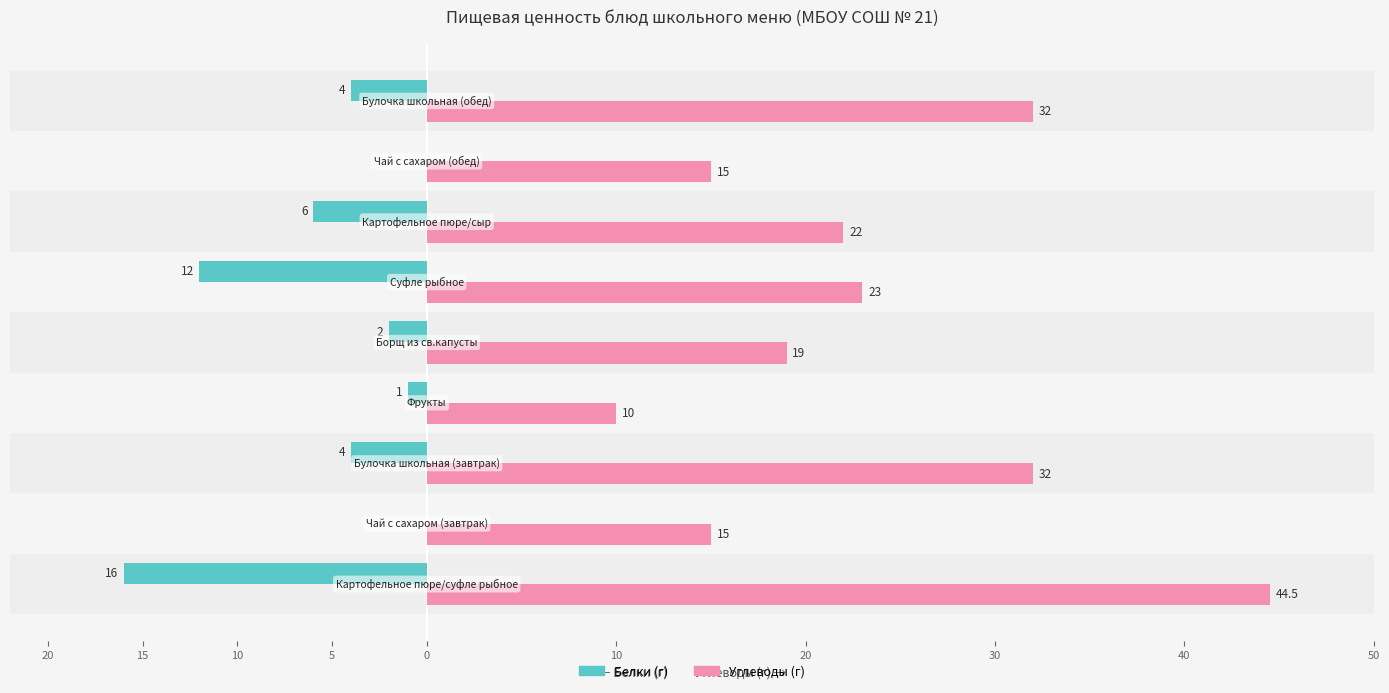

What are all the series names shown in the legend?

Белки (г), Углеводы (г)